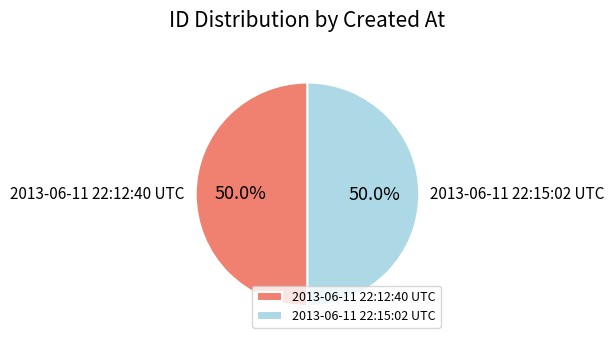

What percentage is the 2013-06-11 22:12:40 UTC slice, to the nearest percent?

50%